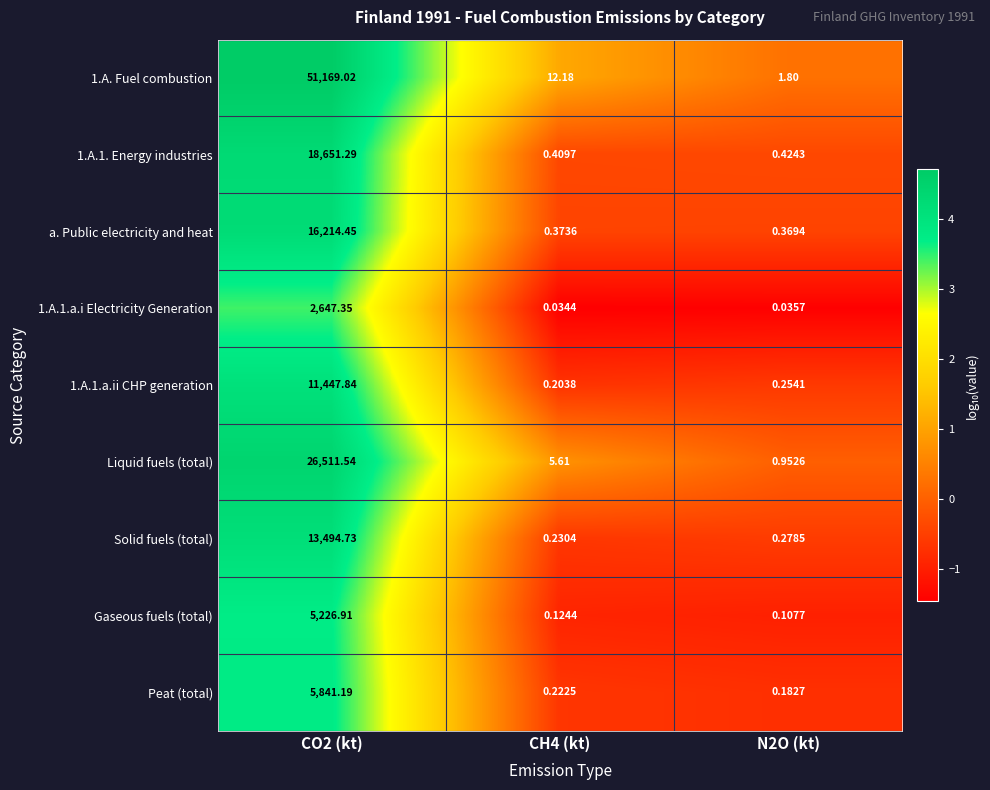

Between CO2 (kt) and N2O (kt), which series saw the biggest shift?

1.A. Fuel combustion